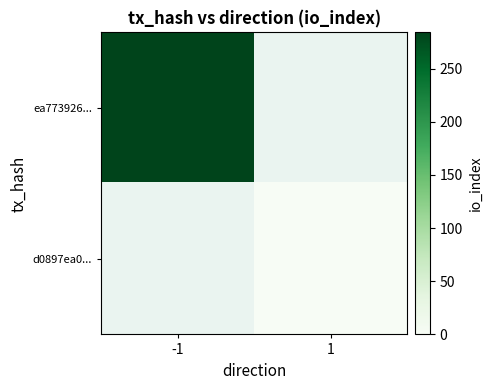

At 1, list the series in order from smallest to largest.

ea773926..., d0897ea0...